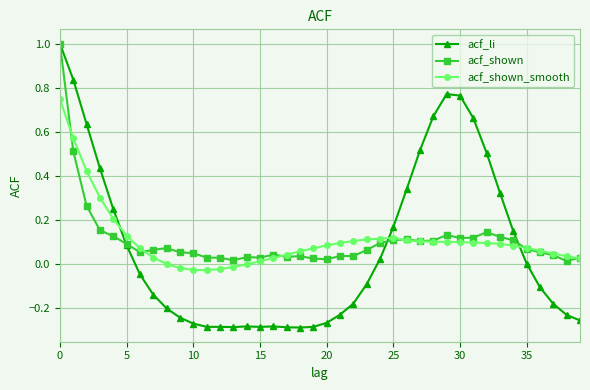

What is the maximum value shown in the chart?

1.0